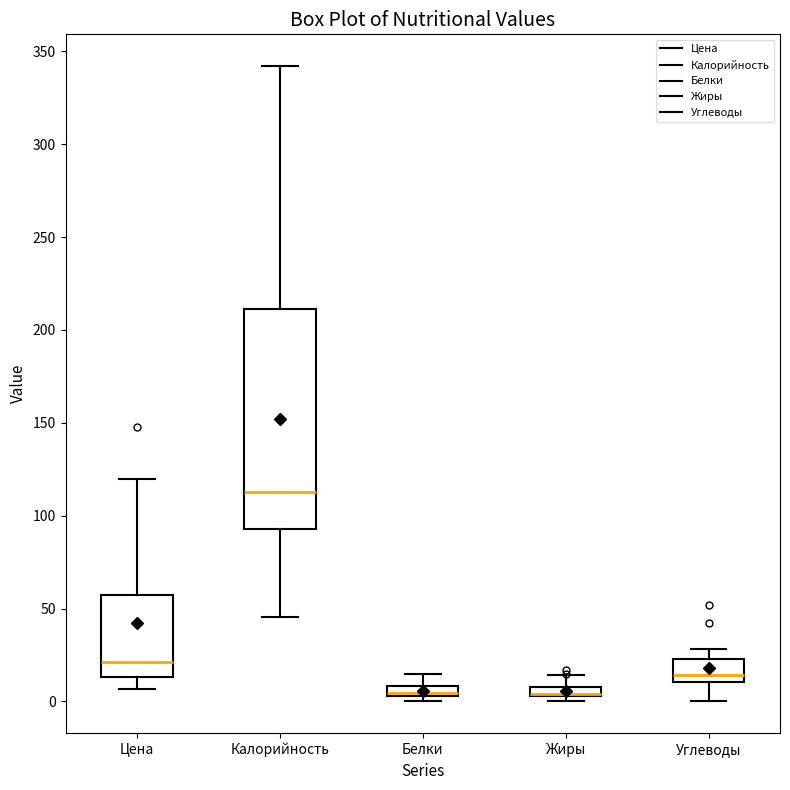

Where is the lower edge of the box for Углеводы on the y-axis? The values are not printed on the chart, so give them approximately, as read against the axis.

10